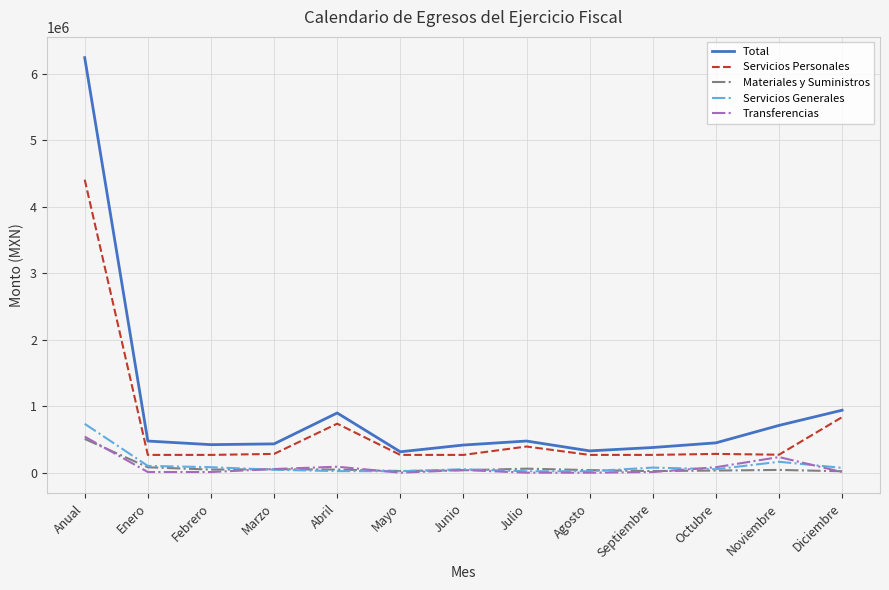

Which series has the widest spread of values?

Total